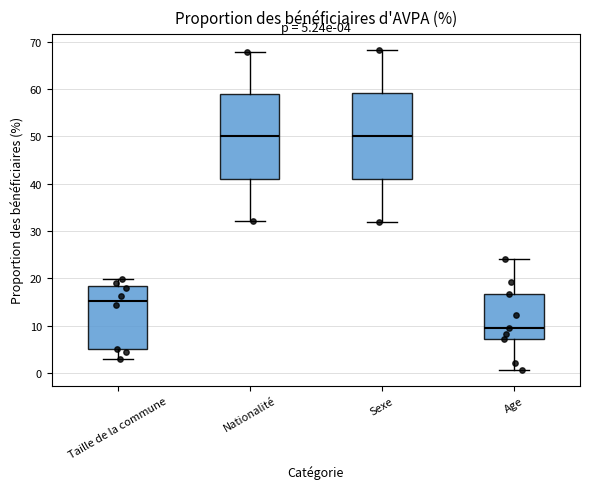

Which box's median line is the lowest?

Age